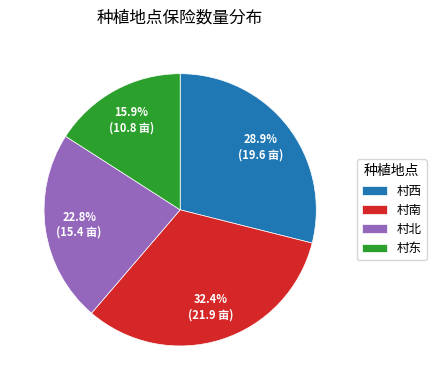

Approximately how many times larger is the value at 村南 compared to 村东?

2.0